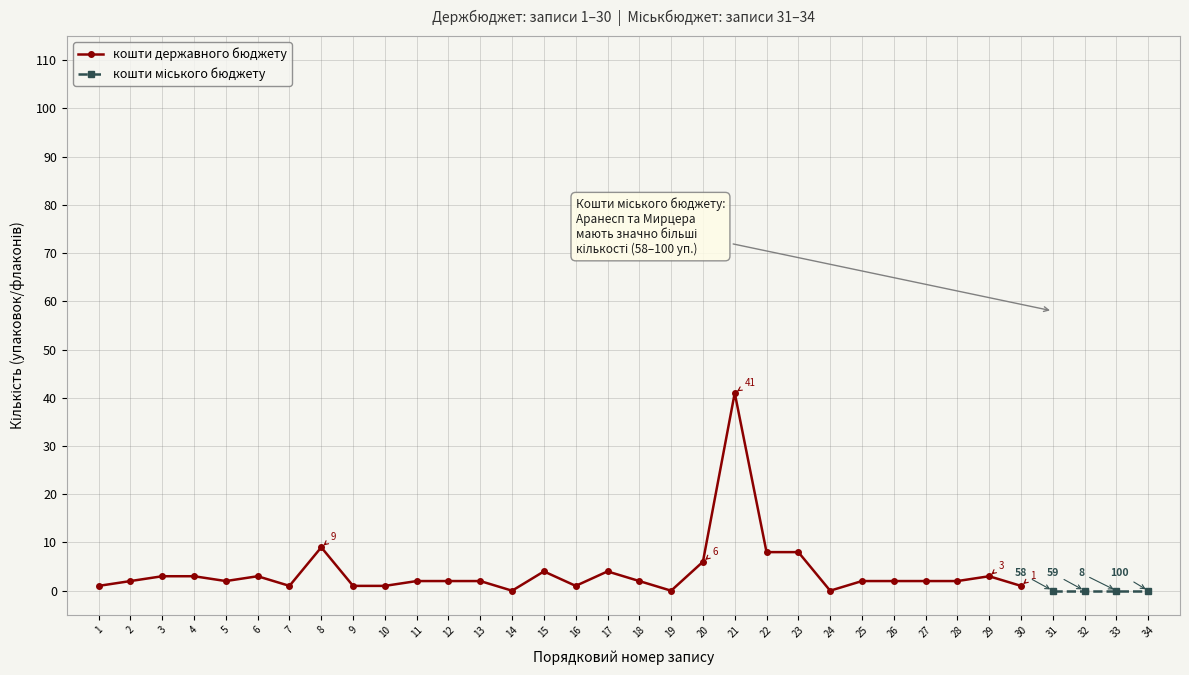

Where is the first local maximum?

6